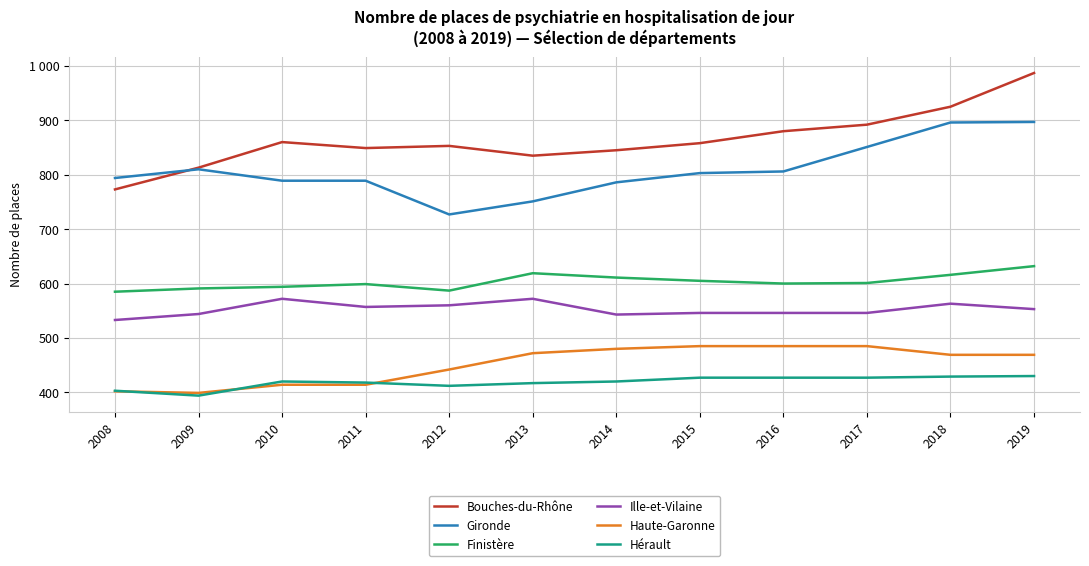

What is the spread (max minus min) of values at 2014?

425